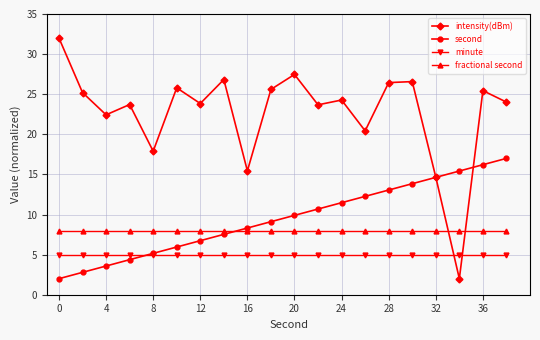

Which series has the widest spread of values?

intensity(dBm)